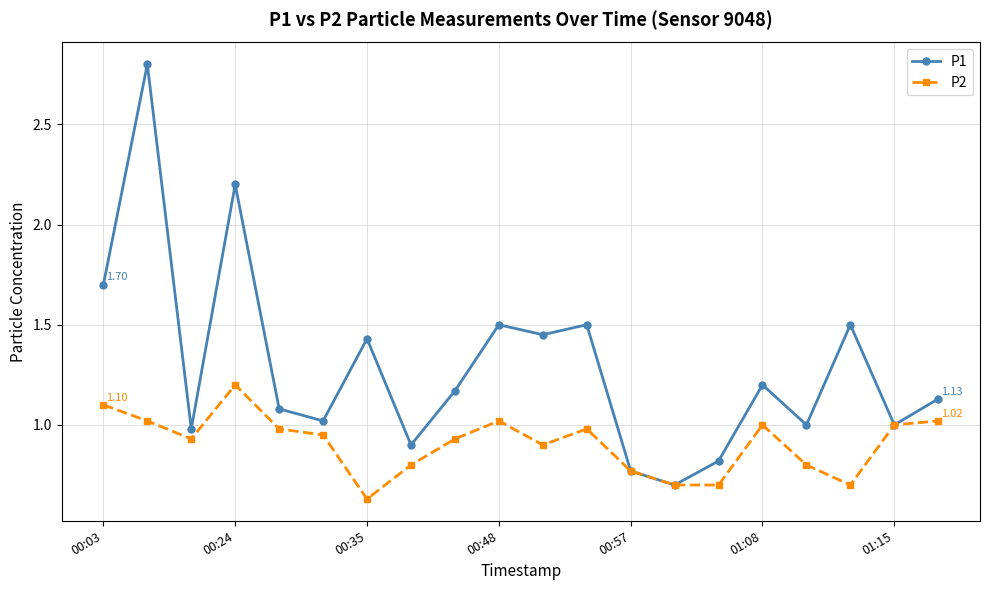

Which series has the largest total across all categories?

P1